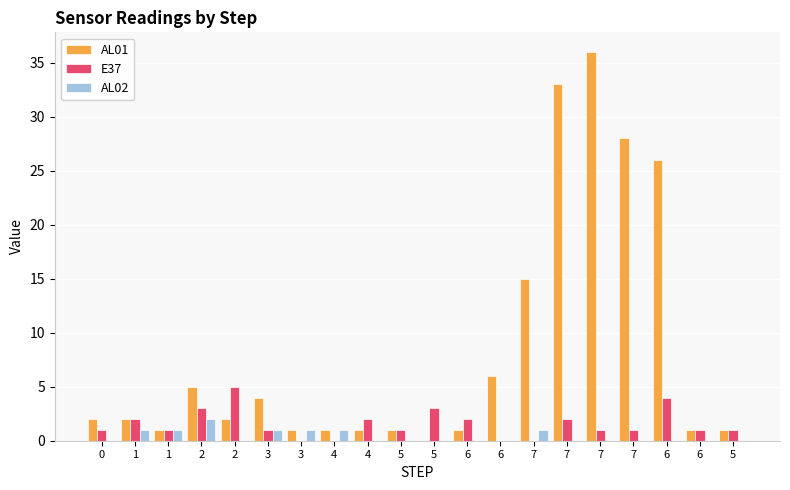

What are all the series names shown in the legend?

AL01, E37, AL02